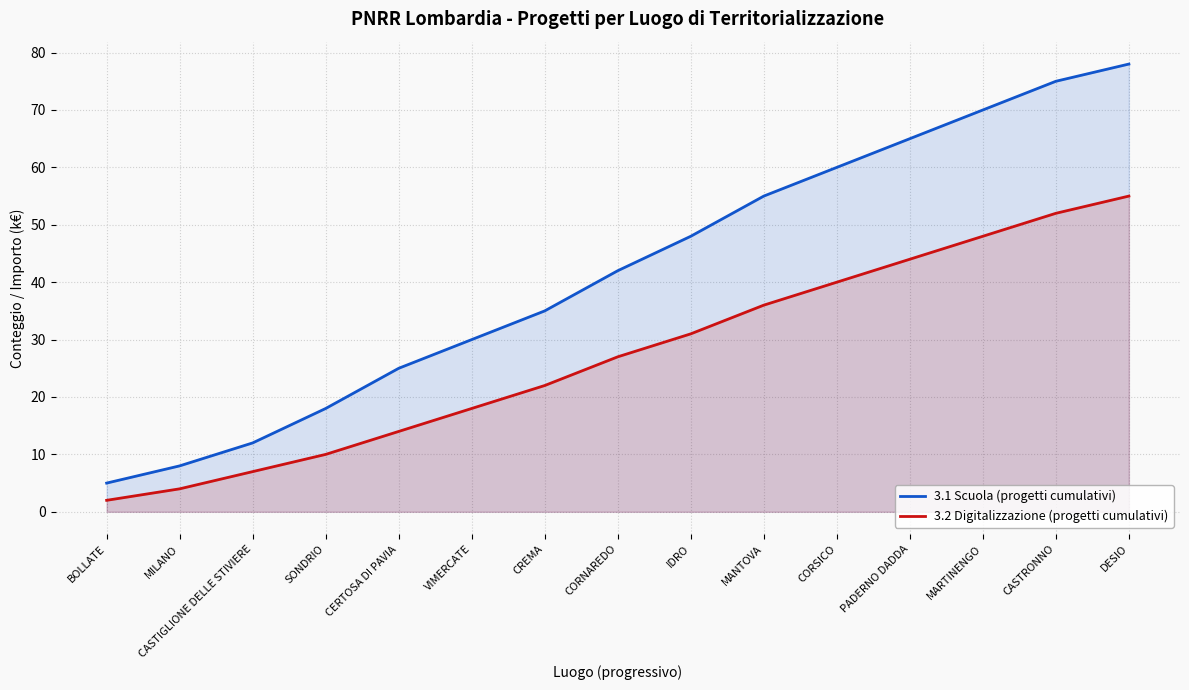

What value does the 3.1 Scuola (progetti cumulativi) series have at VIMERCATE, to the nearest 5?

30